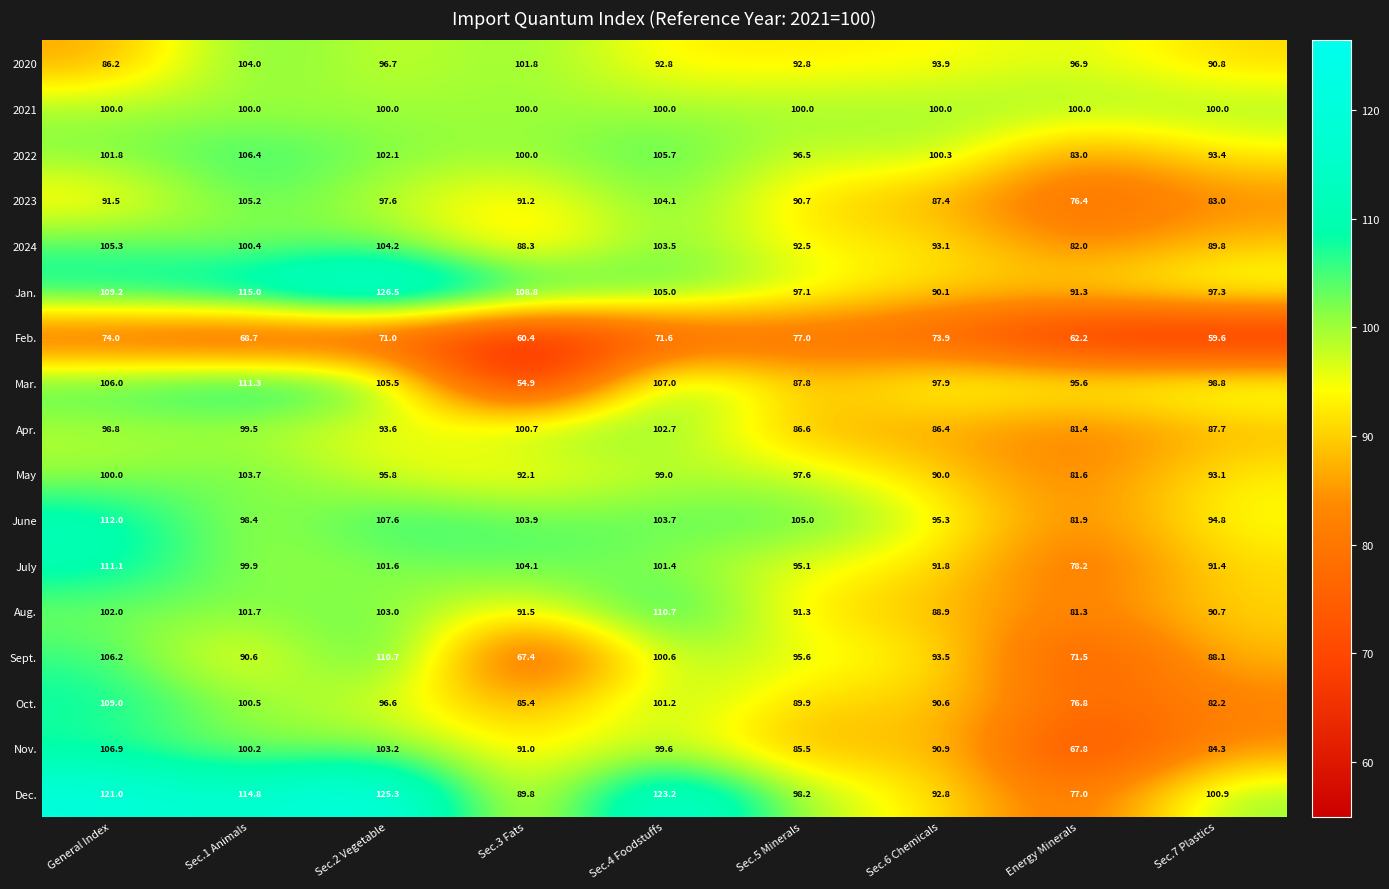

The value of 2022 at Sec.6 Chemicals is 52.9. True or false?

False